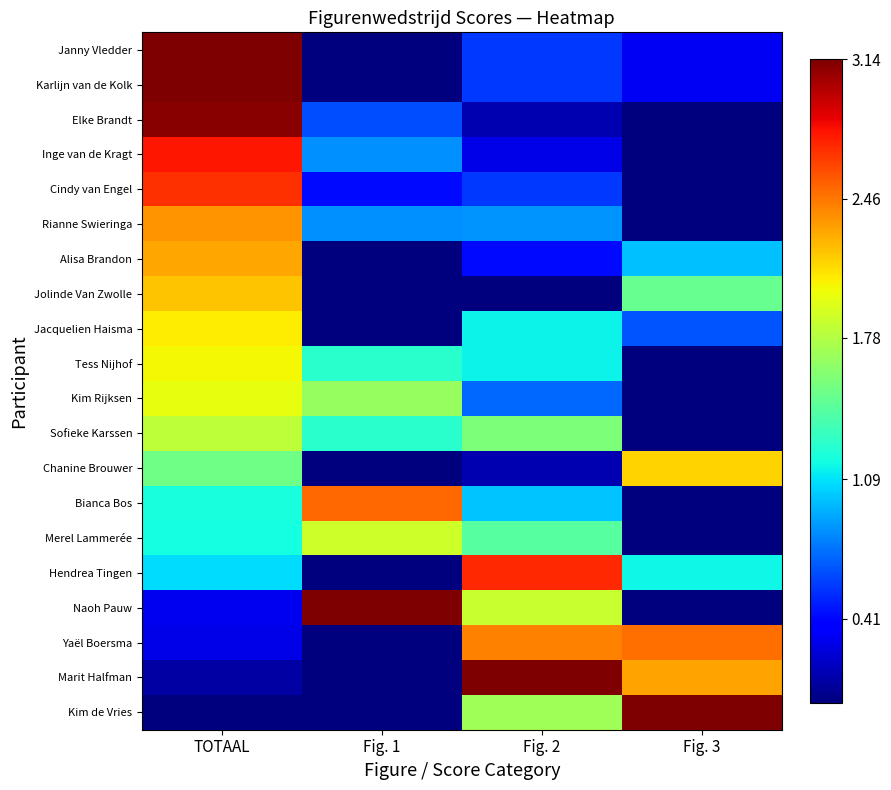

Between TOTAAL and Fig. 1, which series saw the biggest shift?

Janny Vledder